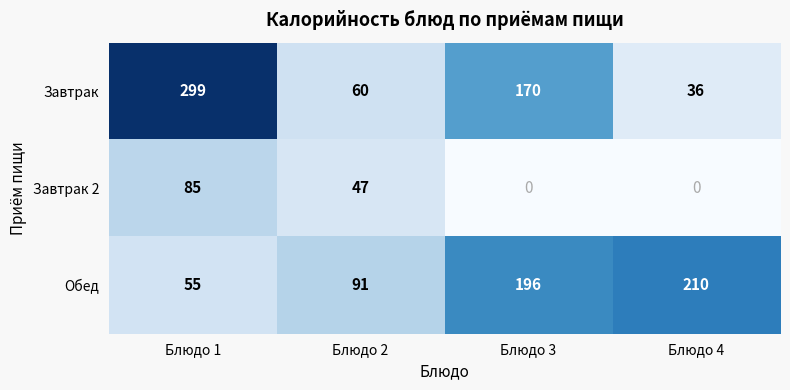

What is the total value across all series at Блюдо 4?

246